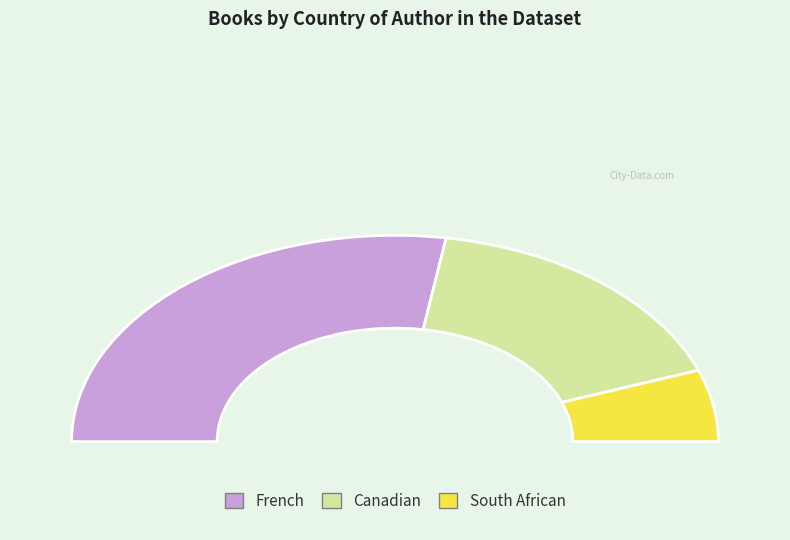

To the nearest percent, what percentage of the pie is South African?

11%